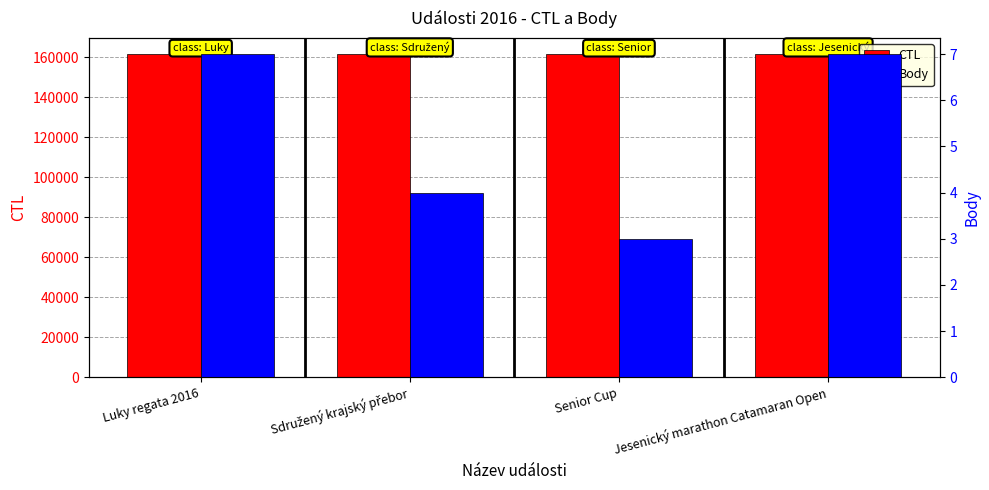

Between Luky regata 2016 and Senior Cup, which series saw the biggest shift?

Body